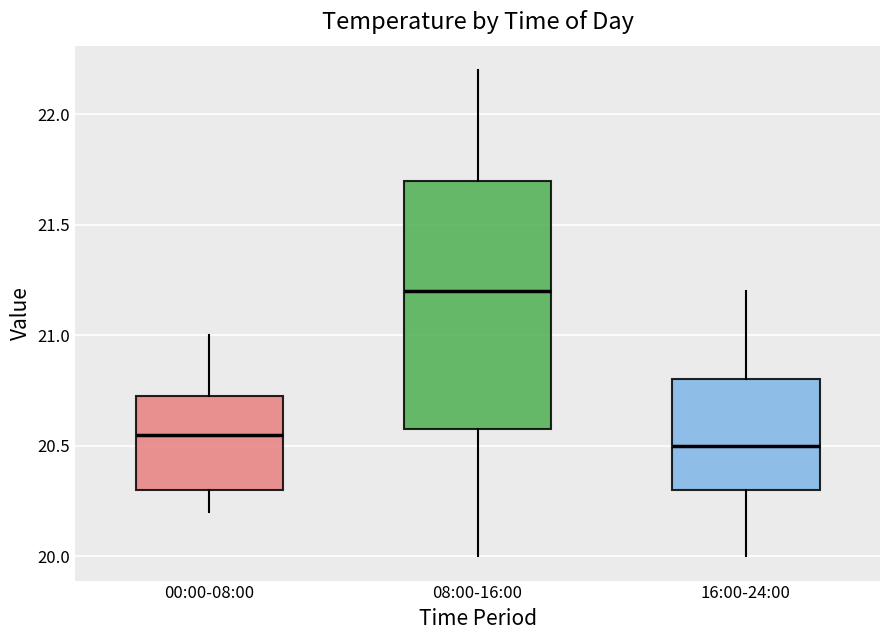

Which box is the tallest, from its lower edge to its upper edge?

08:00-16:00